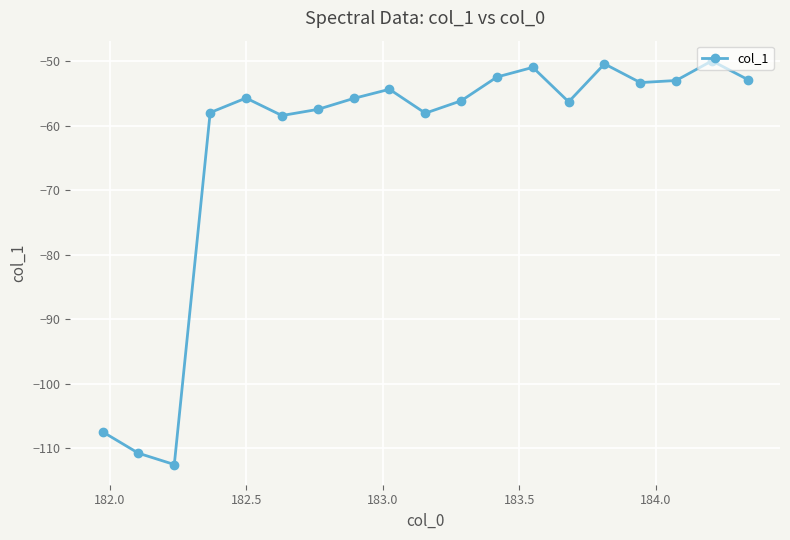

How many interior local peaks (higher than both neighbors) does the data have?

5